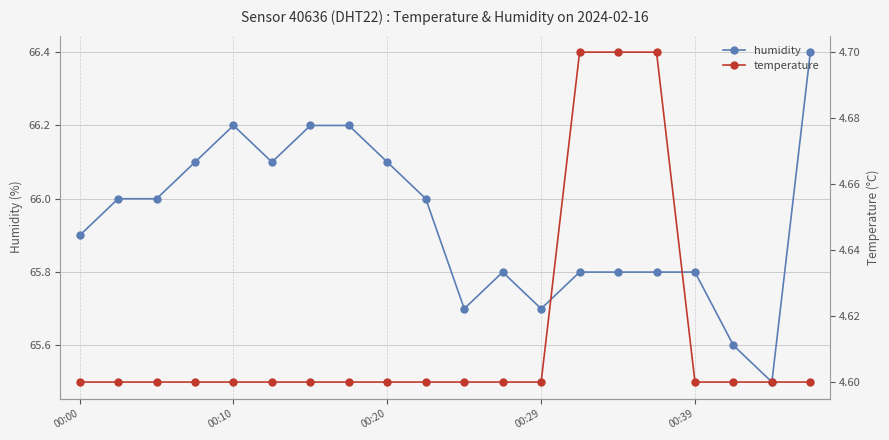

True or false: temperature and humidity cross at least once.

False